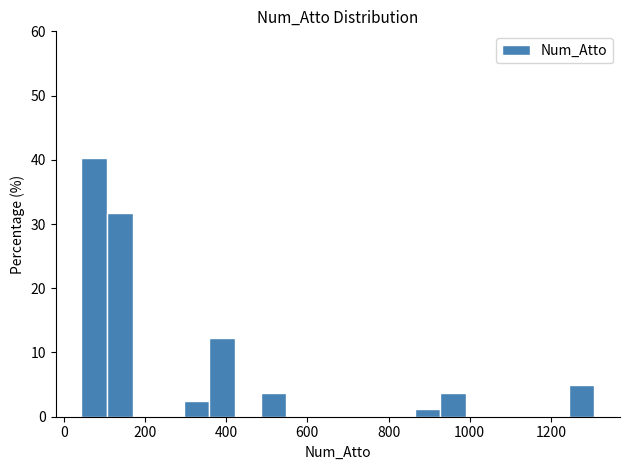

Around what value on the x-axis is the tallest bar? Give the approximate position of its centre, as read against the axis.

80